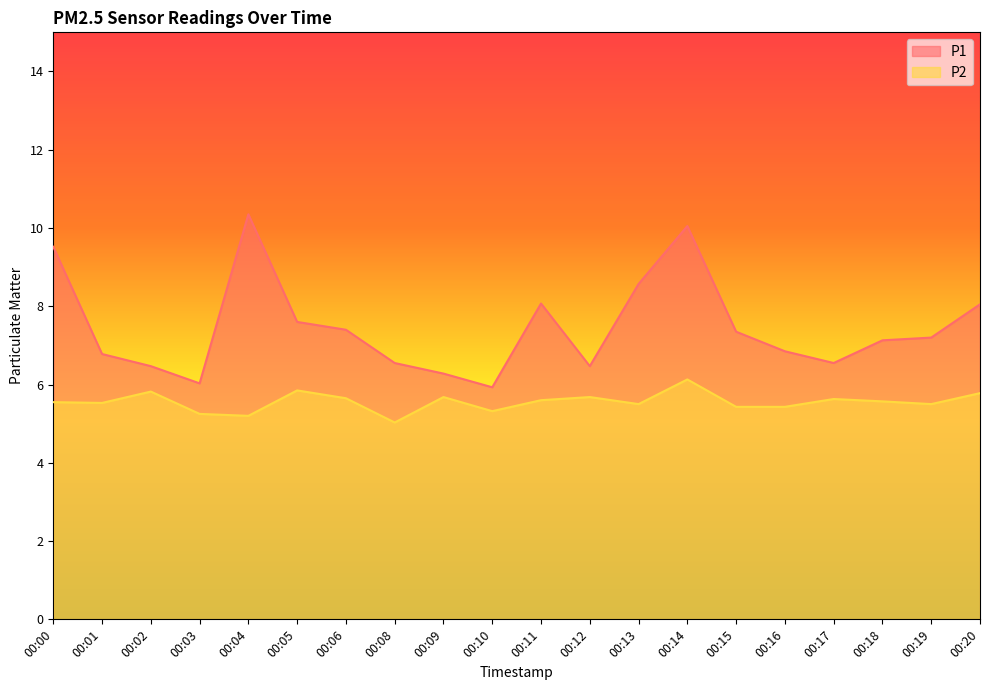

Which series has the largest range (max minus min)?

P1